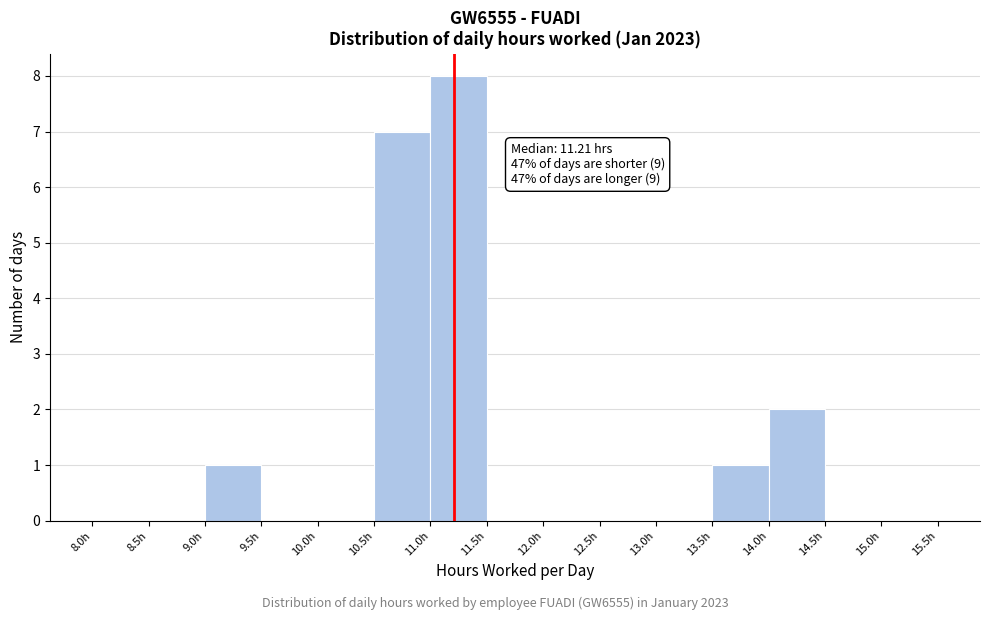

Over which range of the x-axis is the bar tallest?

11.0 to 11.5